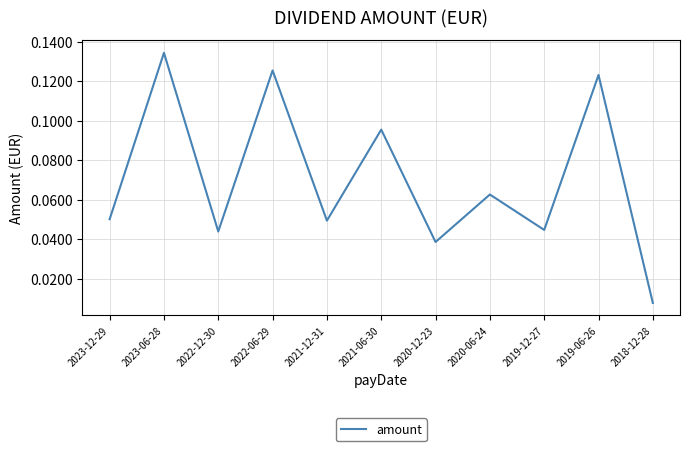

Which has a higher value, 2020-06-24 or 2023-06-28?

2023-06-28